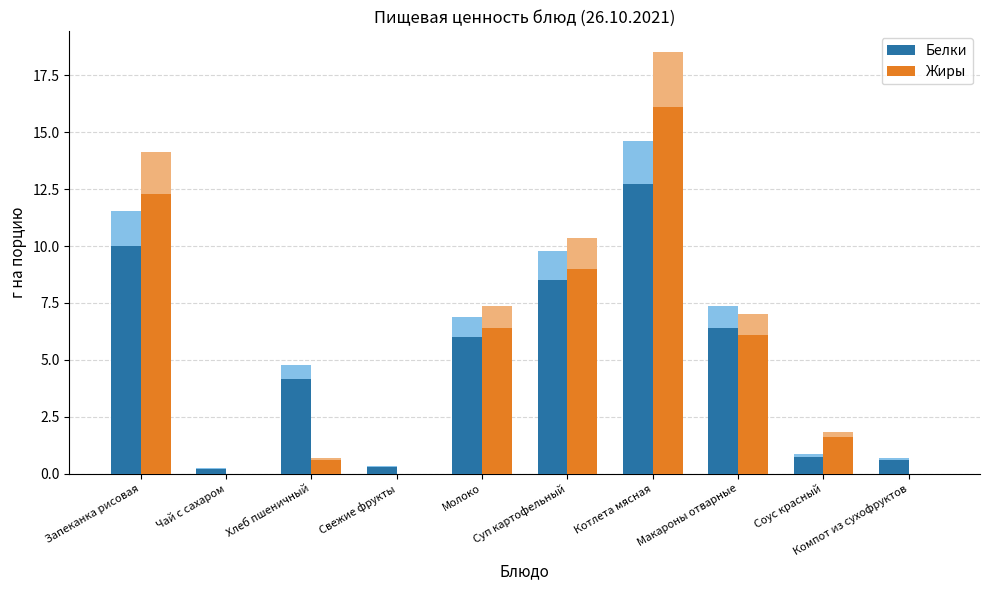

The Белки series shows 6.0 at Молоко. True or false?

True